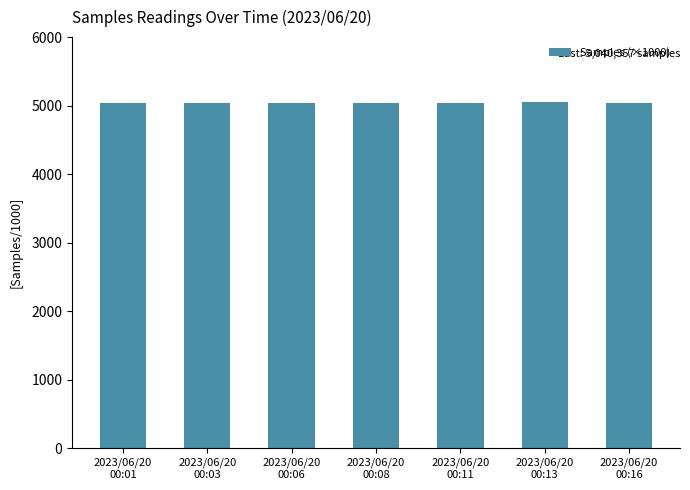

What is the minimum value shown in the chart?

5034.8